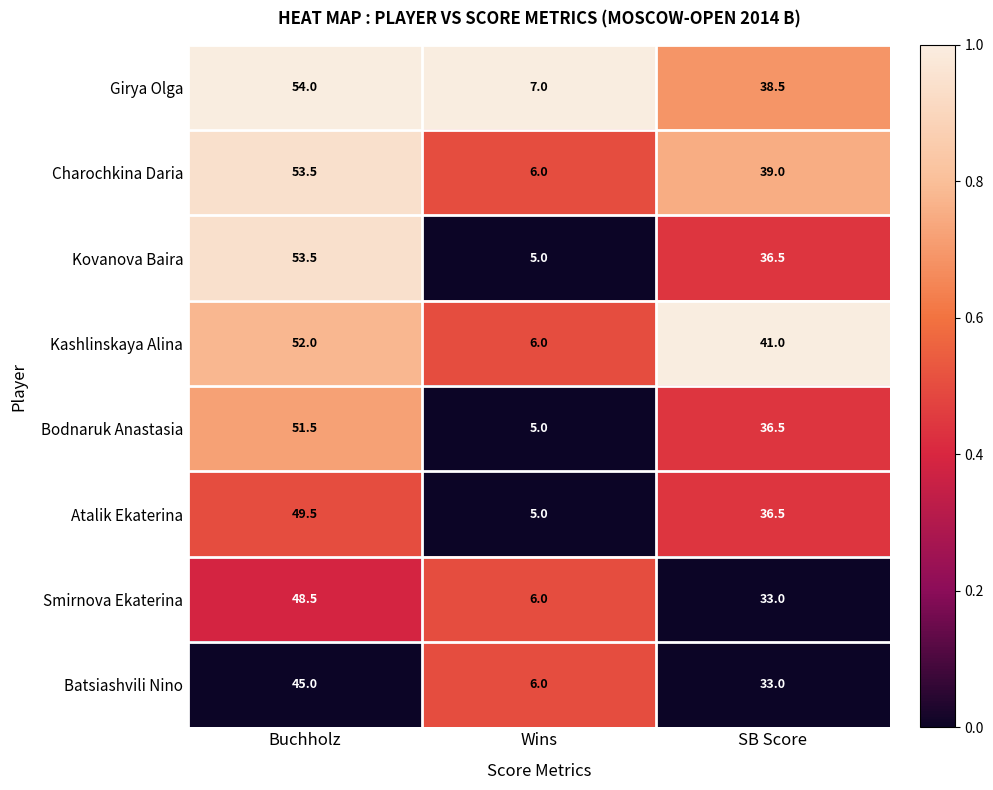

Reading left to right, transcribe all the data shown in this chart.

Girya Olga: Buchholz=54.0	Wins=7.0	SB Score=38.5
Charochkina Daria: Buchholz=53.5	Wins=6.0	SB Score=39.0
Kovanova Baira: Buchholz=53.5	Wins=5.0	SB Score=36.5
Kashlinskaya Alina: Buchholz=52.0	Wins=6.0	SB Score=41.0
Bodnaruk Anastasia: Buchholz=51.5	Wins=5.0	SB Score=36.5
Atalik Ekaterina: Buchholz=49.5	Wins=5.0	SB Score=36.5
Smirnova Ekaterina: Buchholz=48.5	Wins=6.0	SB Score=33.0
Batsiashvili Nino: Buchholz=45.0	Wins=6.0	SB Score=33.0